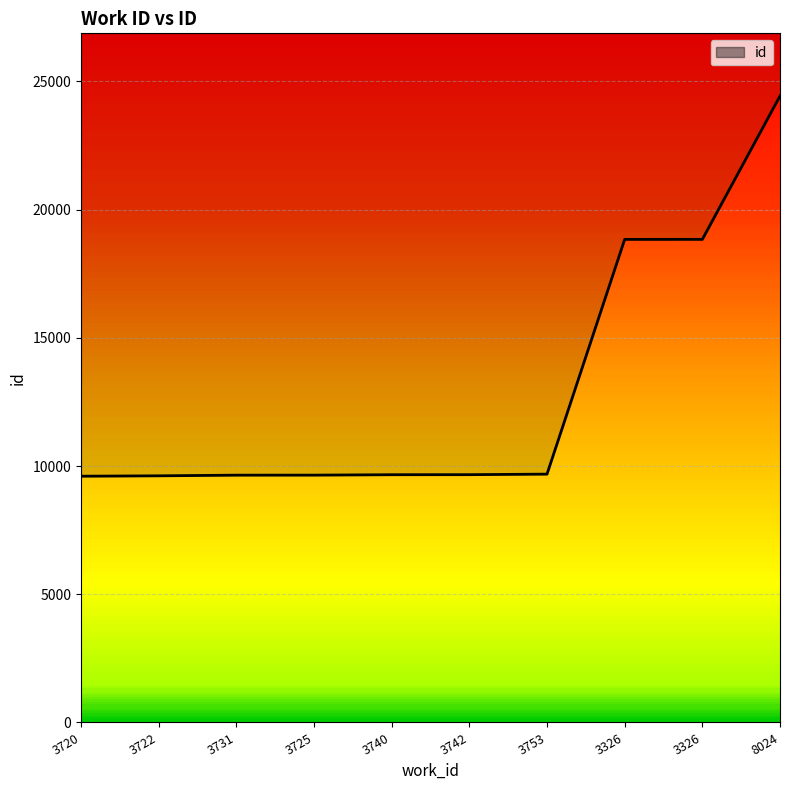

Rank the categories by value from lowest to highest.

3720, 3722, 3731, 3725, 3740, 3742, 3753, 3326, 3326, 8024